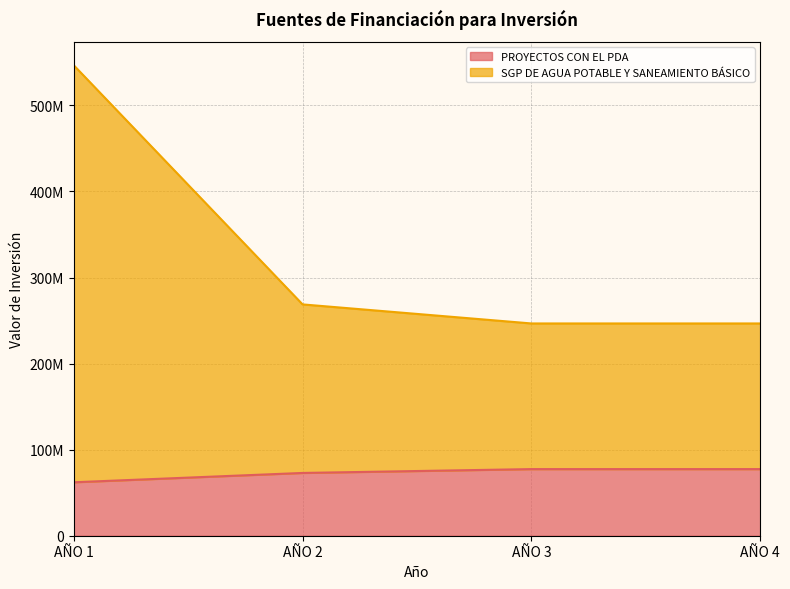

What are all the series names shown in the legend?

PROYECTOS CON EL PDA, SGP DE AGUA POTABLE Y SANEAMIENTO BÁSICO